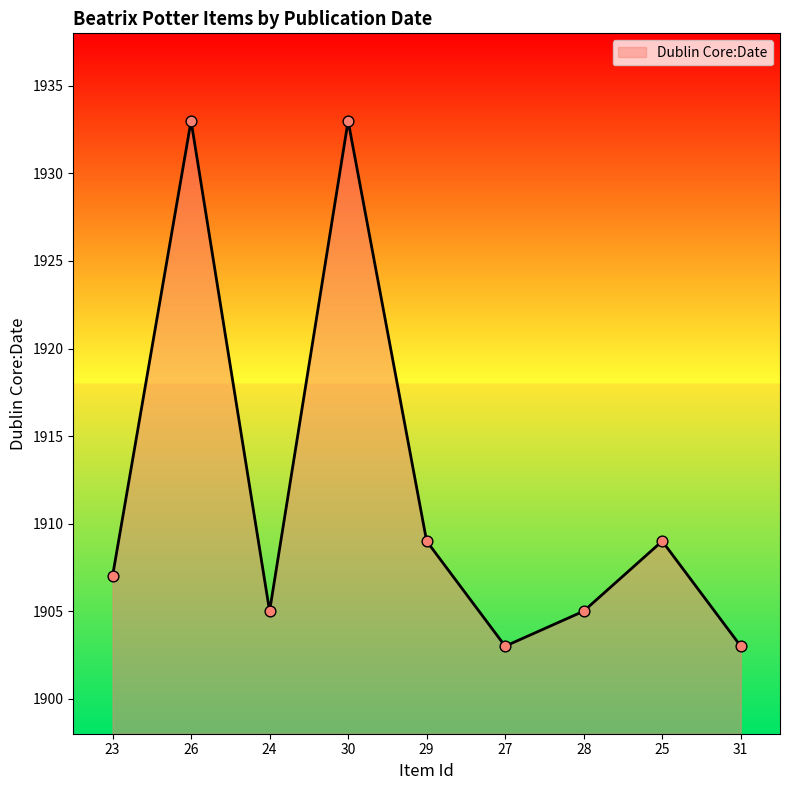

Approximately how many times larger is the value at 23 compared to 27?

1.0